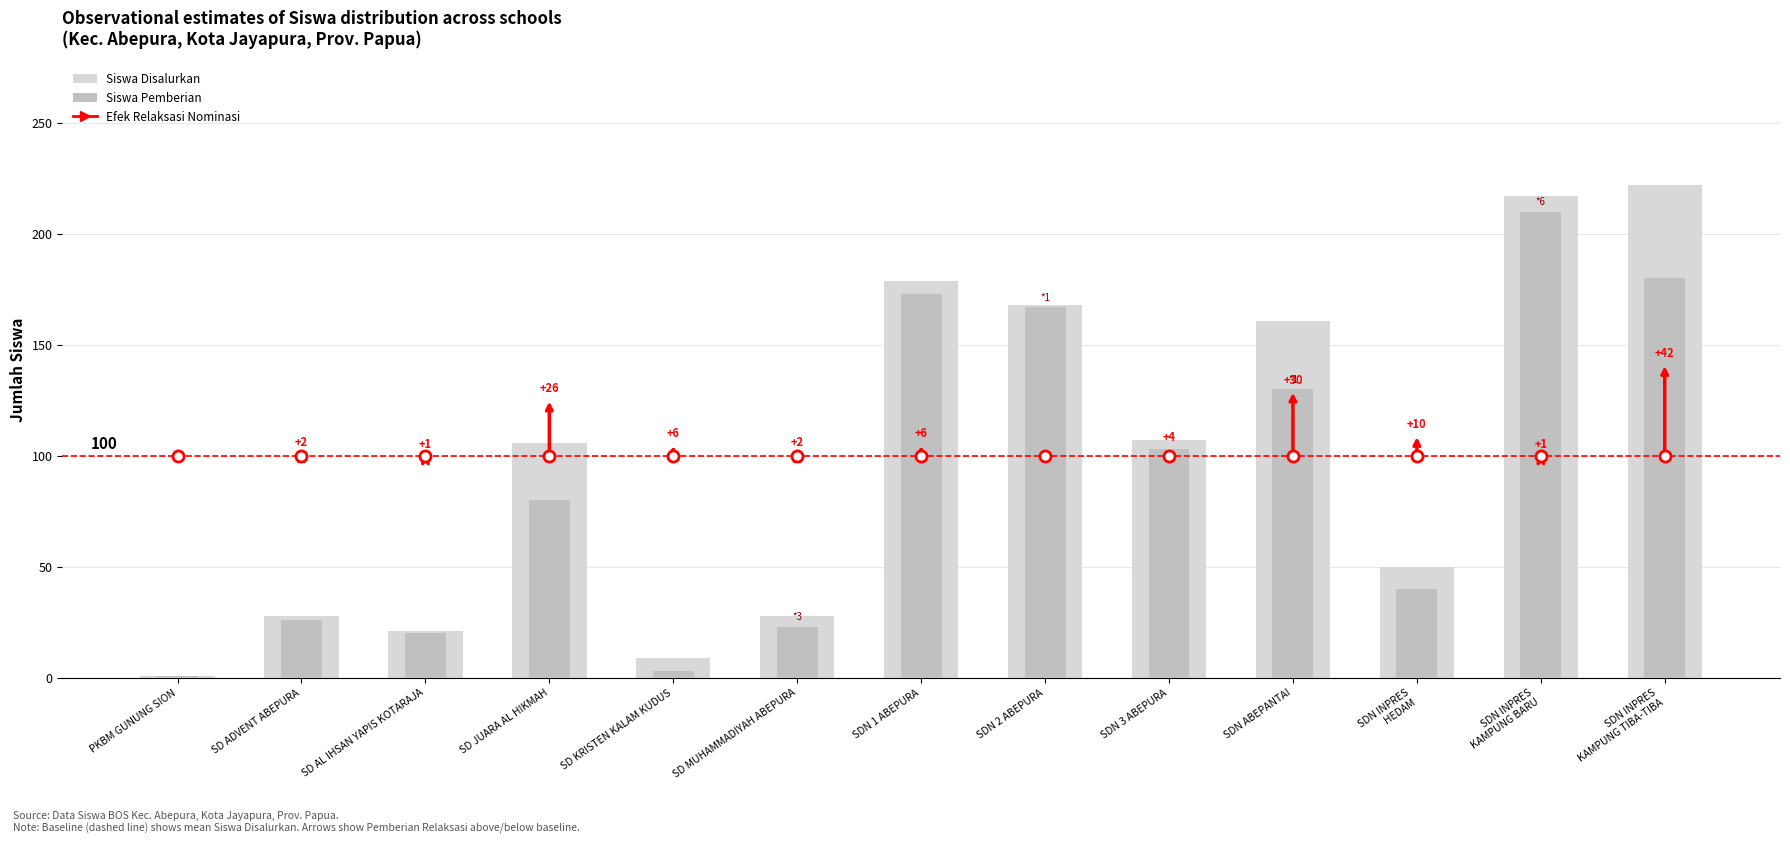

What is the sum of the Siswa Disalurkan values at SDN INPRES
KAMPUNG TIBA-TIBA and PKBM GUNUNG SION?

223